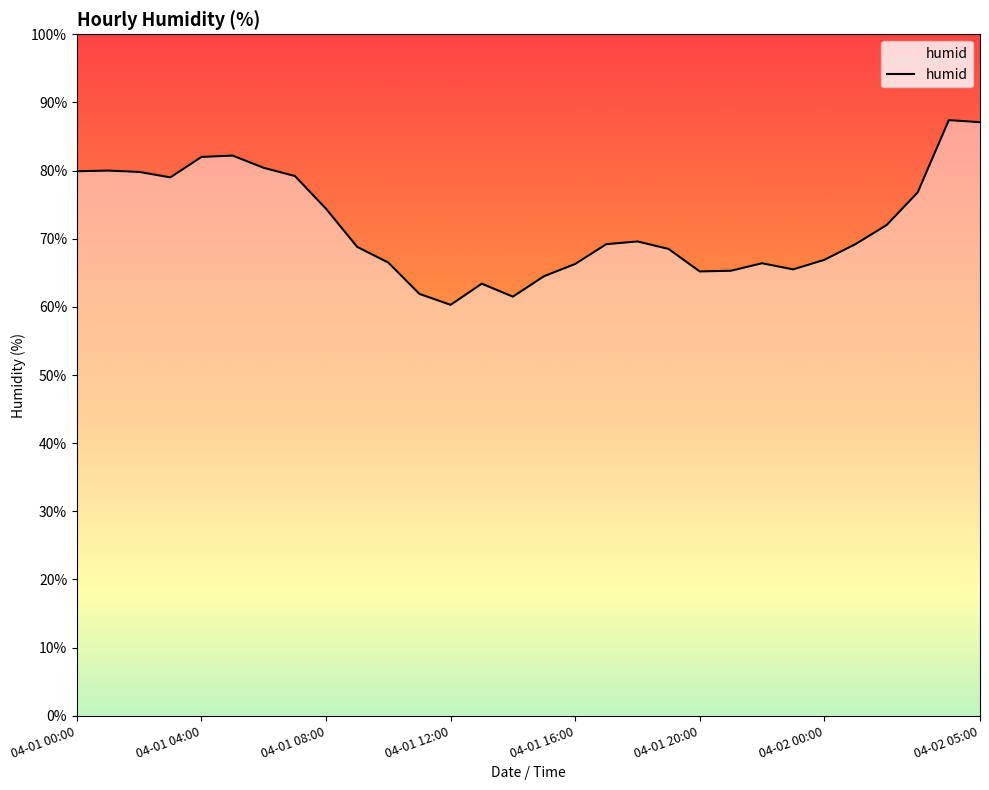

What is the difference between the maximum and minimum values?

27.1